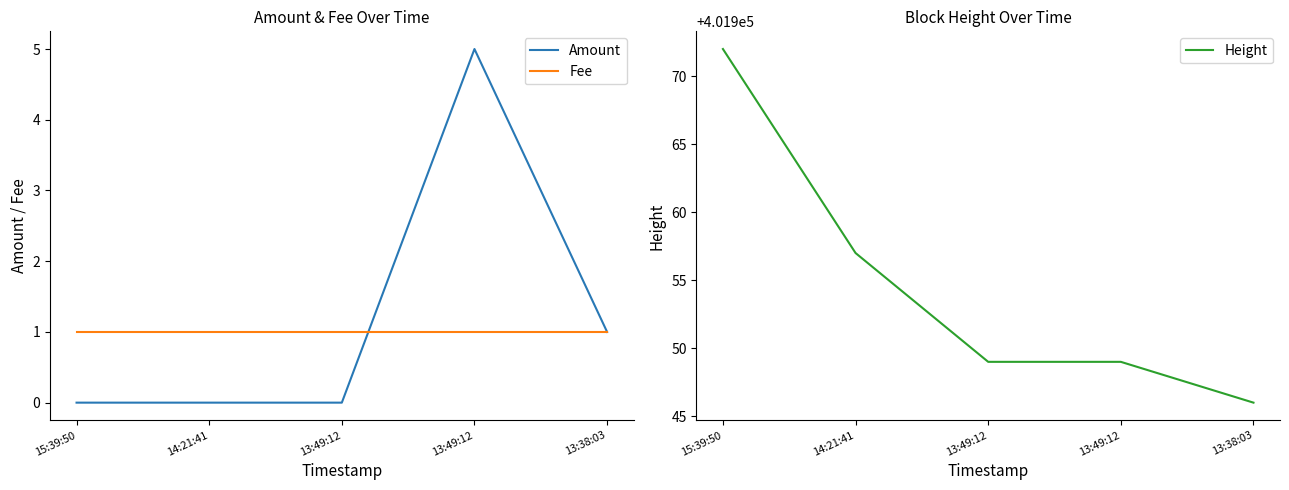

In Amount, how many points are higher than both neighbors (excluding endpoints)?

1